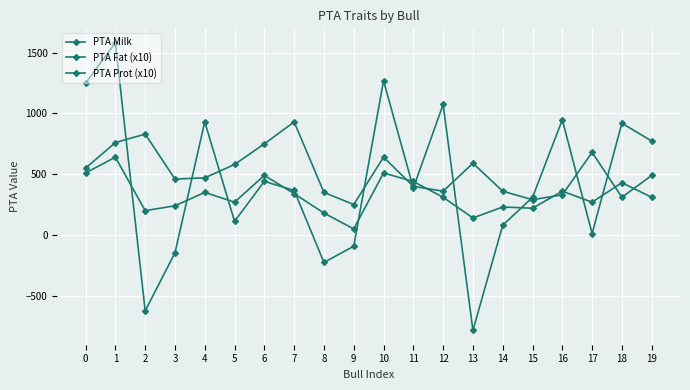

How many series are shown in this chart?

3